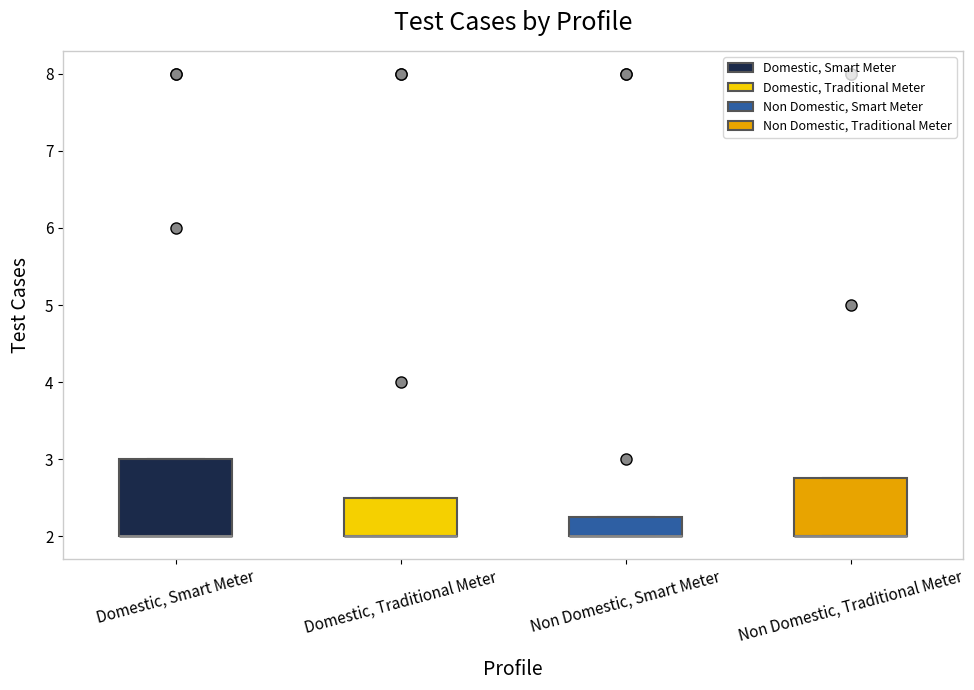

Reading left to right, read every box against the y-axis: the position of its median line, the range the box covers, and the ends of its whiskers. The values are not printed on the chart, so give them approximately, as read against the axis.

Domestic, Smart Meter: median 2.0 (drawn on the box's lower edge), box 2.0 to 3.0, whiskers 2.0 to 3.0
Domestic, Traditional Meter: median 2.0 (drawn on the box's lower edge), box 2.0 to 2.5, whiskers 2.0 to 2.5
Non Domestic, Smart Meter: median 2.0 (drawn on the box's lower edge), box 2.0 to 2.3, whiskers 2.0 to 2.3
Non Domestic, Traditional Meter: median 2.0 (drawn on the box's lower edge), box 2.0 to 2.8, whiskers 2.0 to 2.8